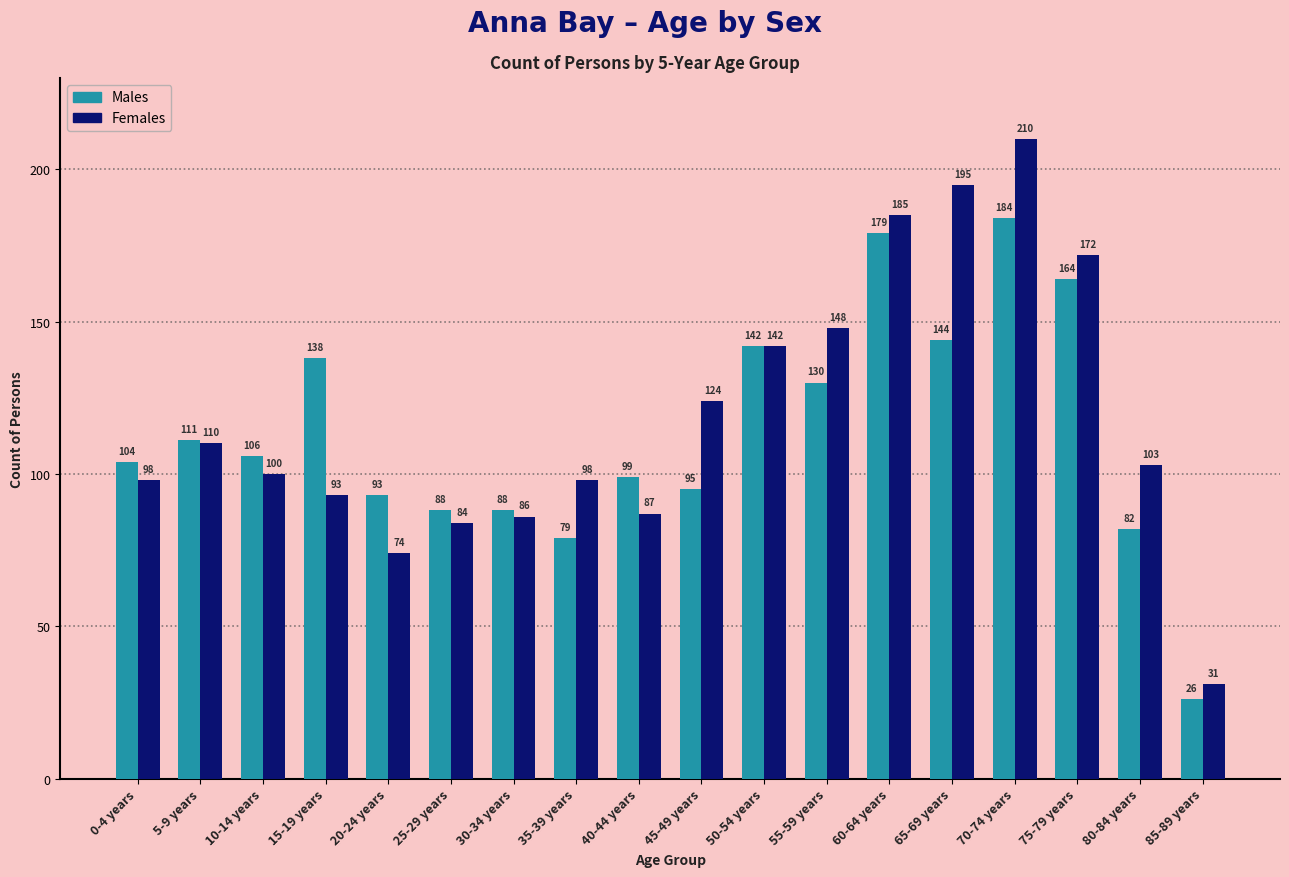

What is the label of the 3rd bar from the left?

10-14 years